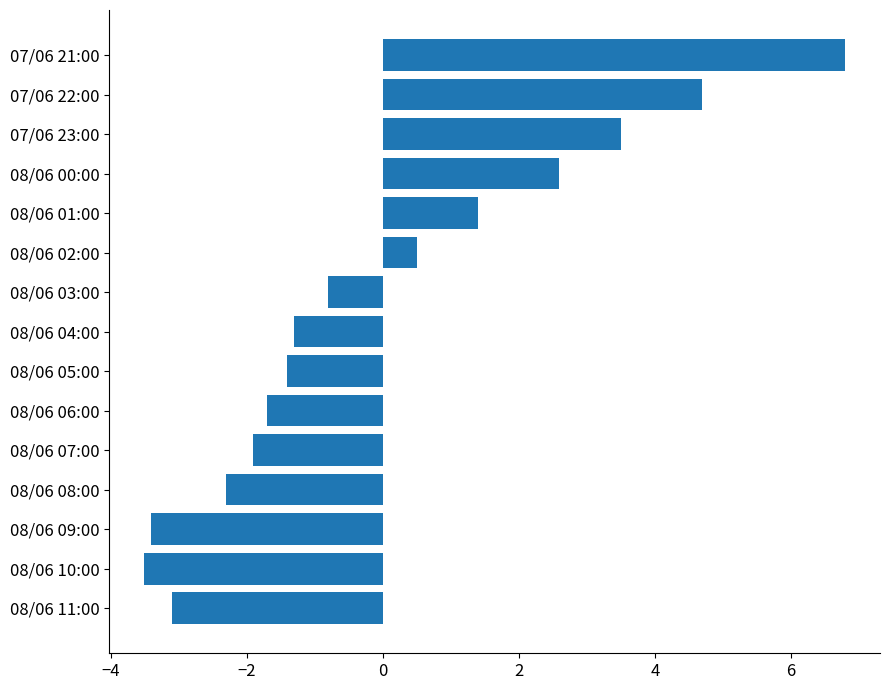

What is the difference between the second highest and second lowest values?

8.1